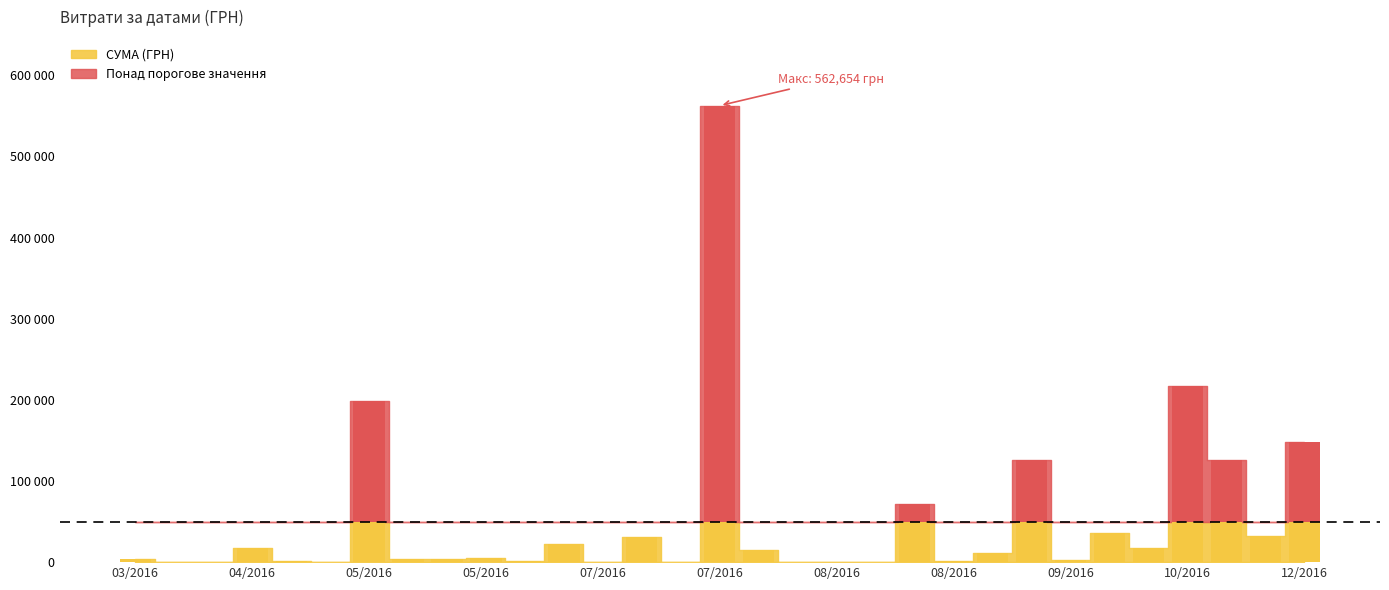

Which has a higher value, 19.08.2016 or 09.09.2016?

09.09.2016